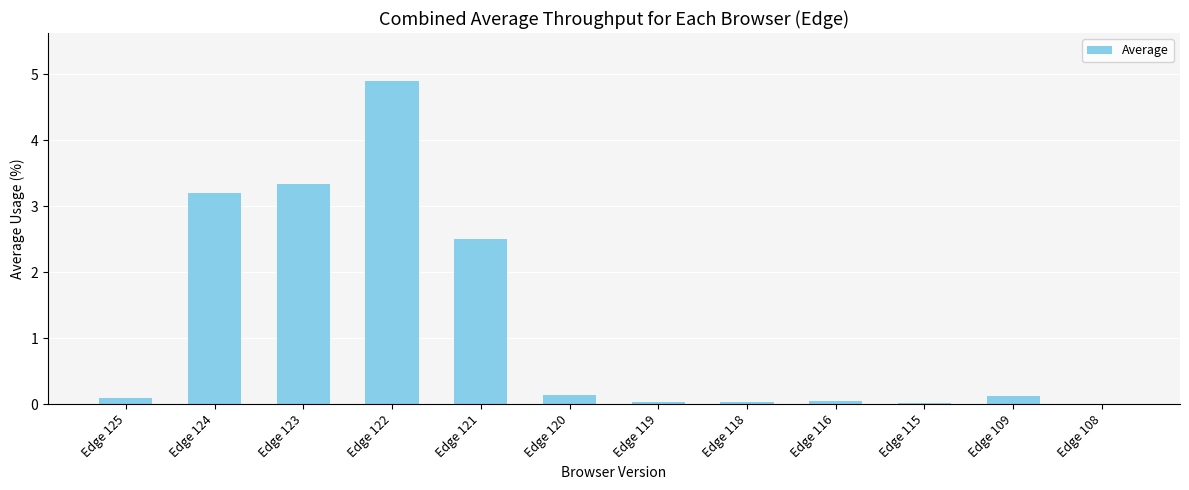

What is the sum of all values?

14.4